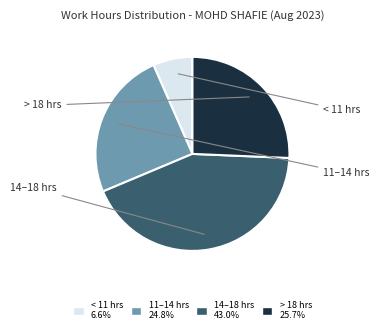

How many segments does this pie chart have?

4